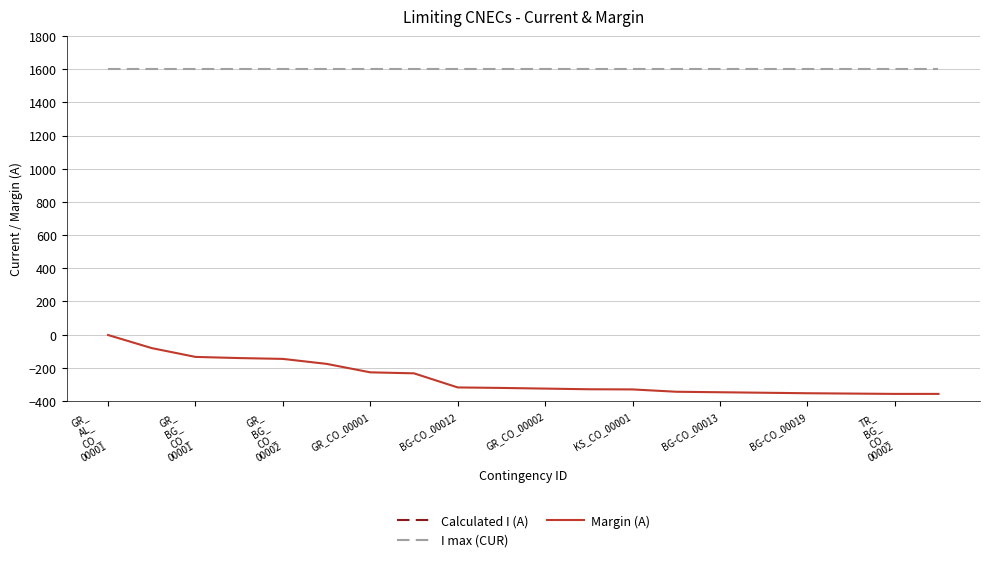

How many values in the Margin (A) series are below -321?

10